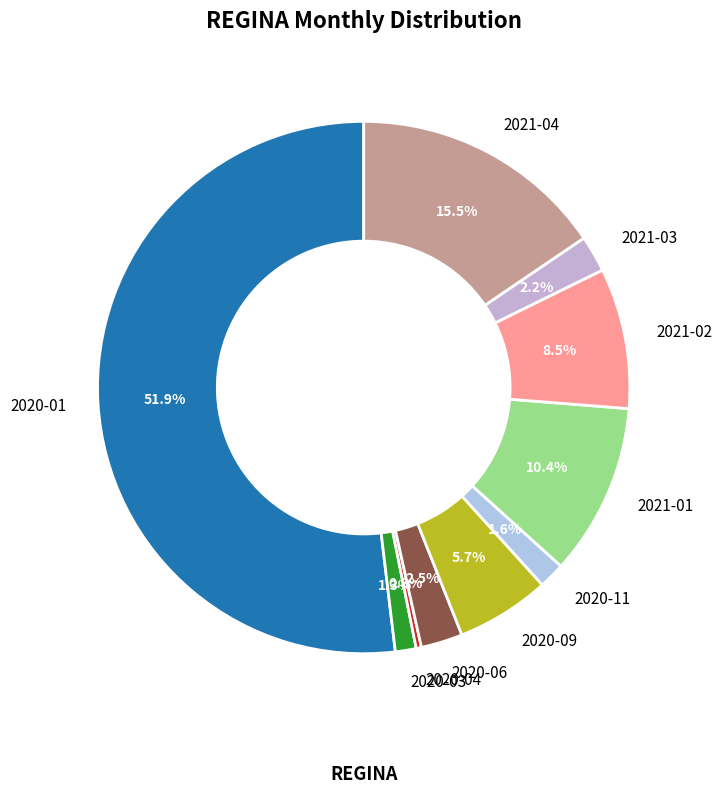

To the nearest percent, what portion does 2020-01 represent?

52%